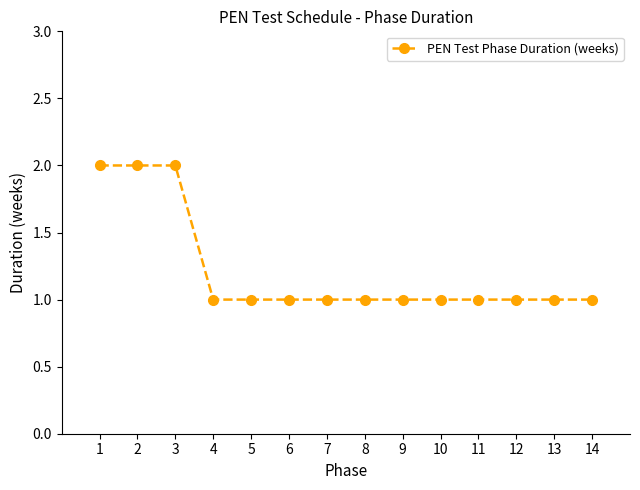

Approximately how many times larger is the value at 2 compared to 9?

2.0